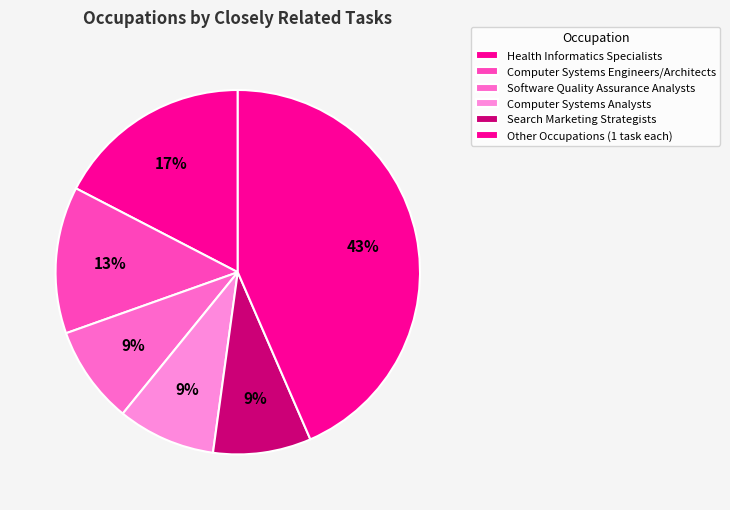

Count the number of slices in the pie.

6